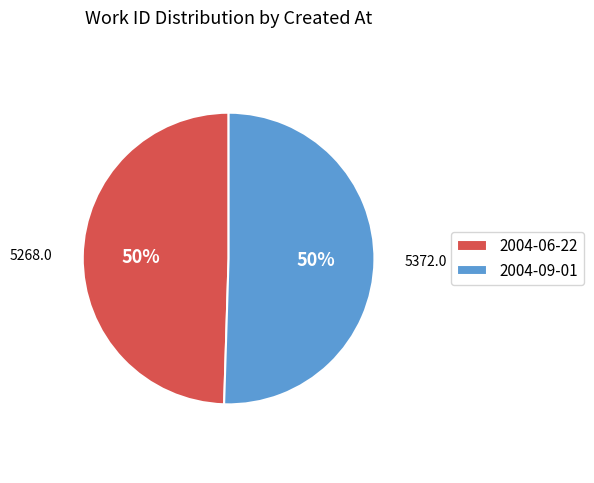

To the nearest percent, what is the combined percentage of 2004-09-01 and 2004-06-22?

100%